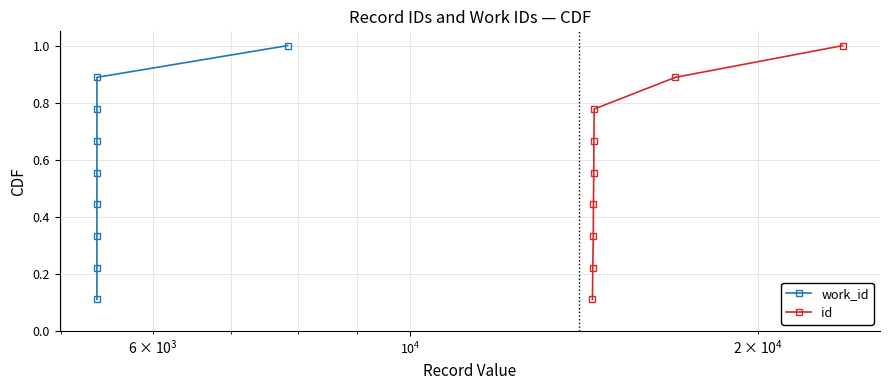

At how many categories does at least one series exceed 0?

9